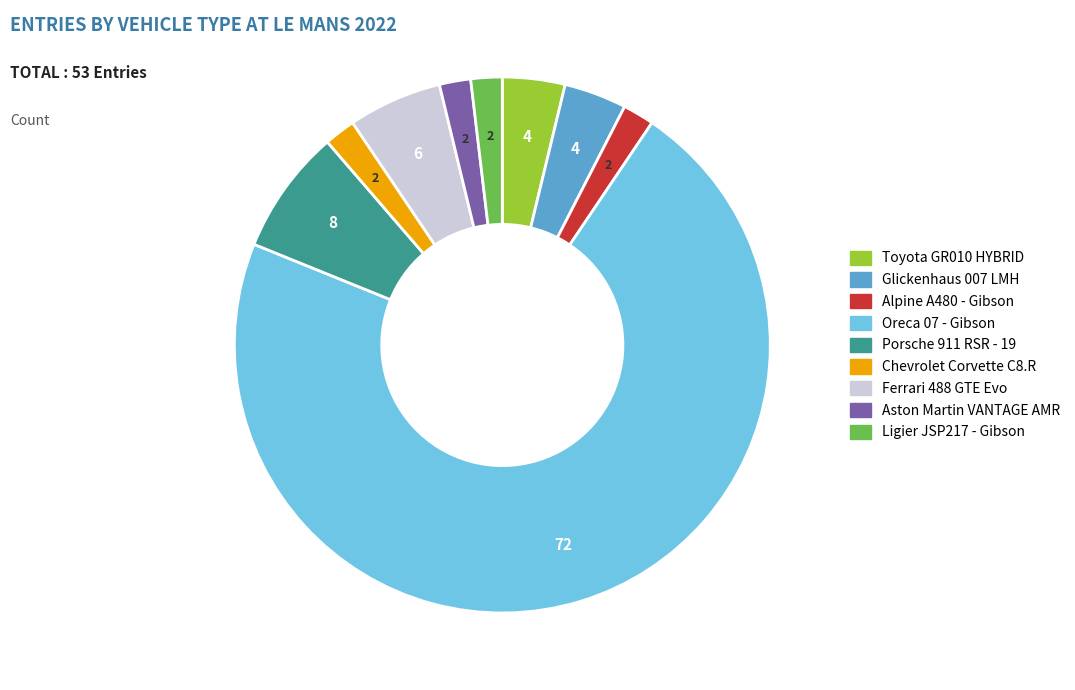

What is the largest slice in the pie chart?

Oreca 07 - Gibson